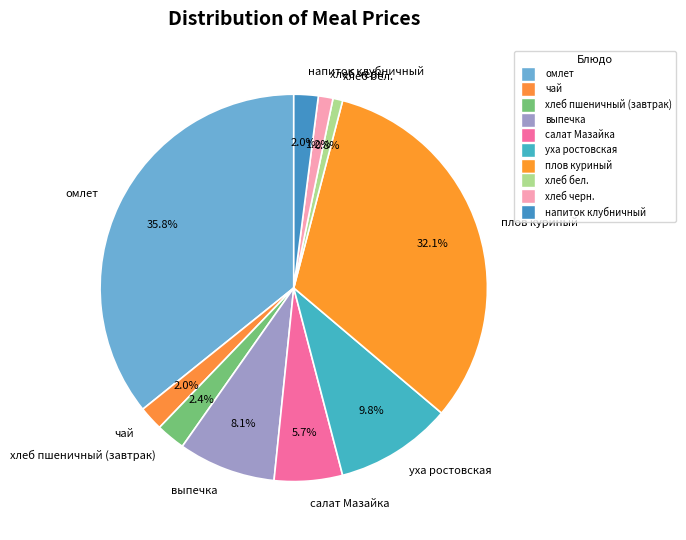

What percentage is NOT represented by уха ростовская?

90.2%